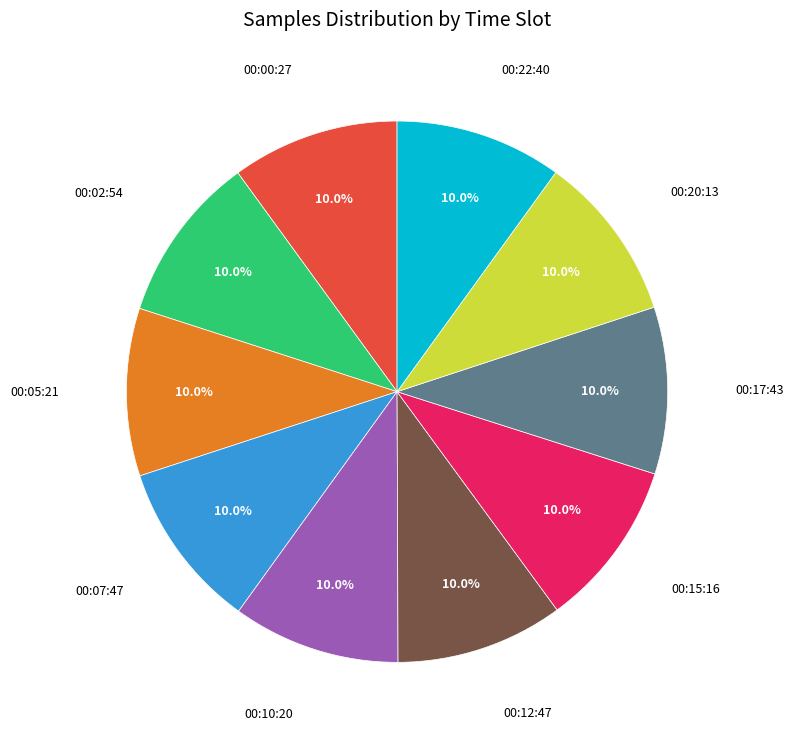

Does 00:20:13 represent more than half of the total?

No